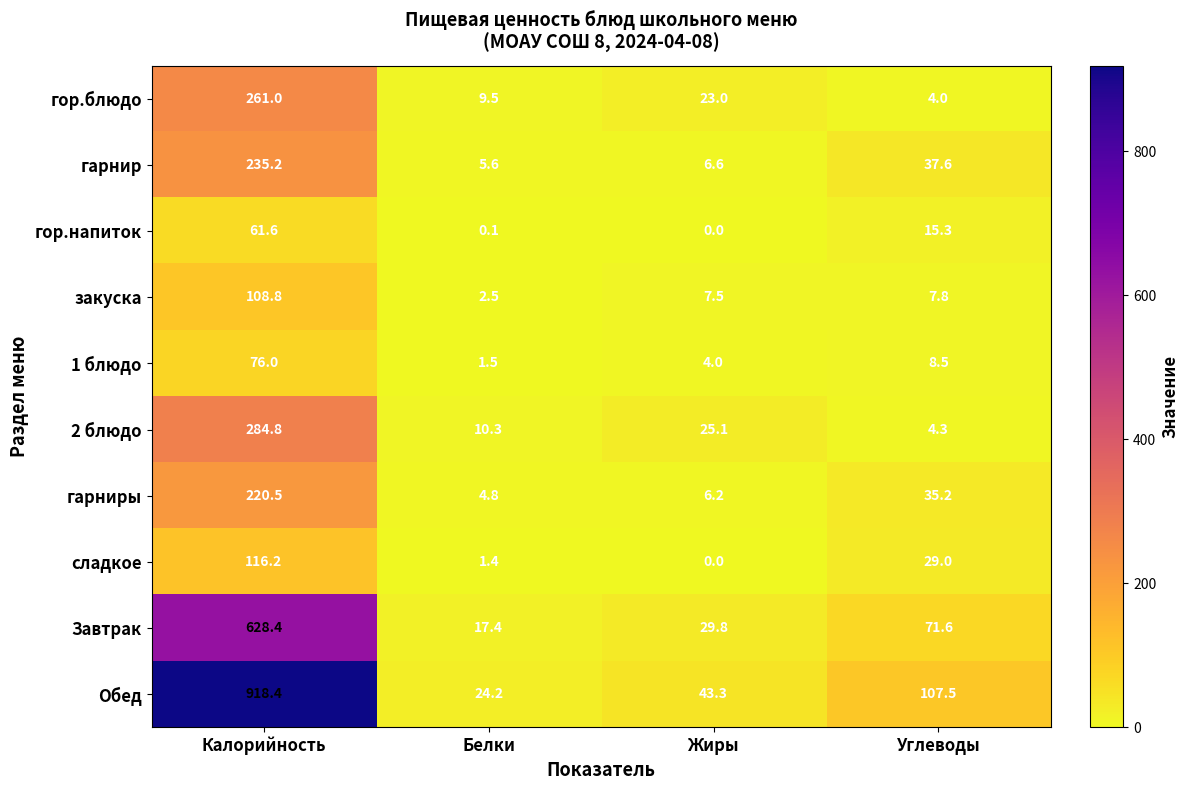

What is the difference between the maximum and minimum values in the гор.напиток series?

61.6